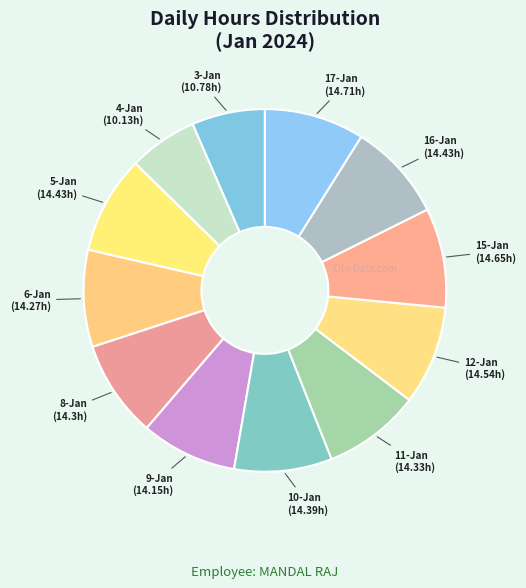

Rank the categories by value from lowest to highest.

4-Jan, 3-Jan, 9-Jan, 6-Jan, 8-Jan, 11-Jan, 10-Jan, 5-Jan, 16-Jan, 12-Jan, 15-Jan, 17-Jan